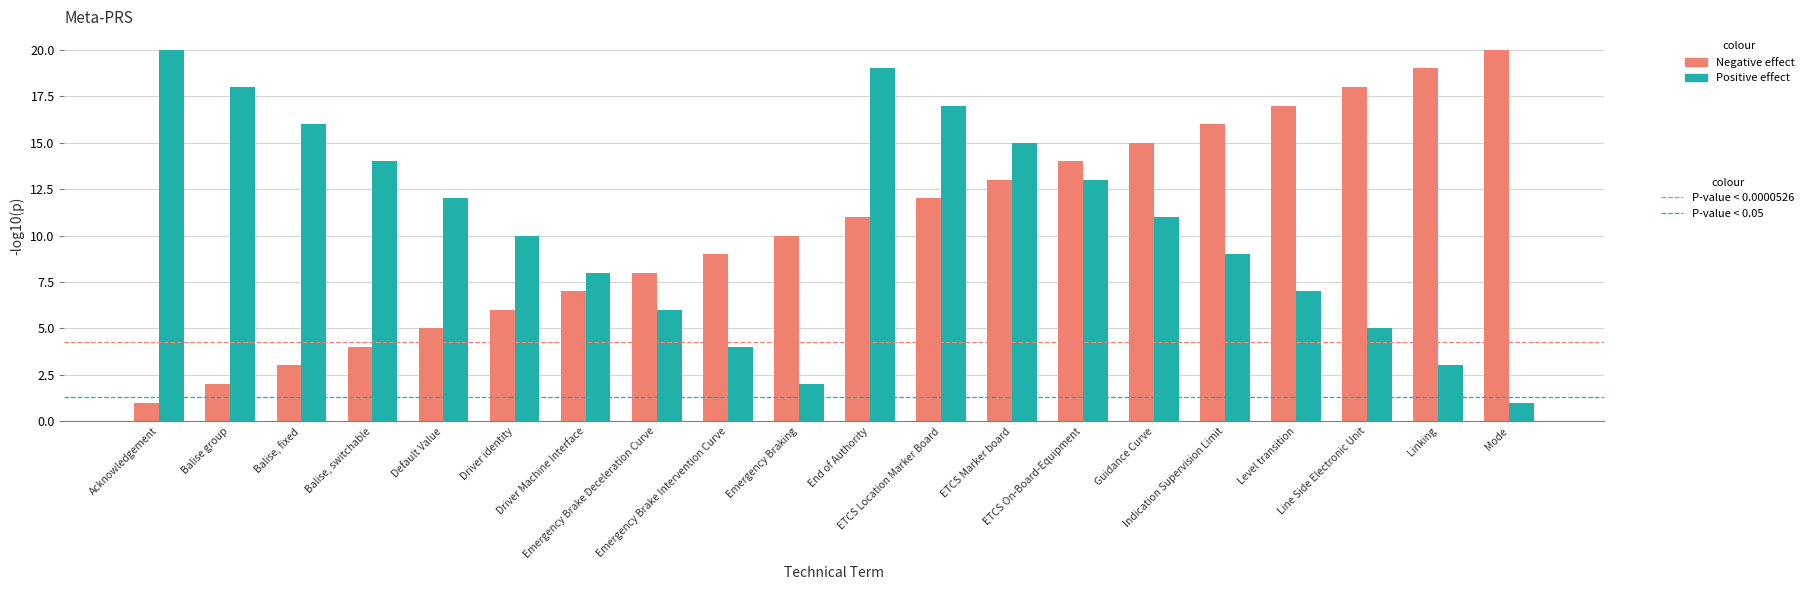

What is the maximum value shown in the chart?

20